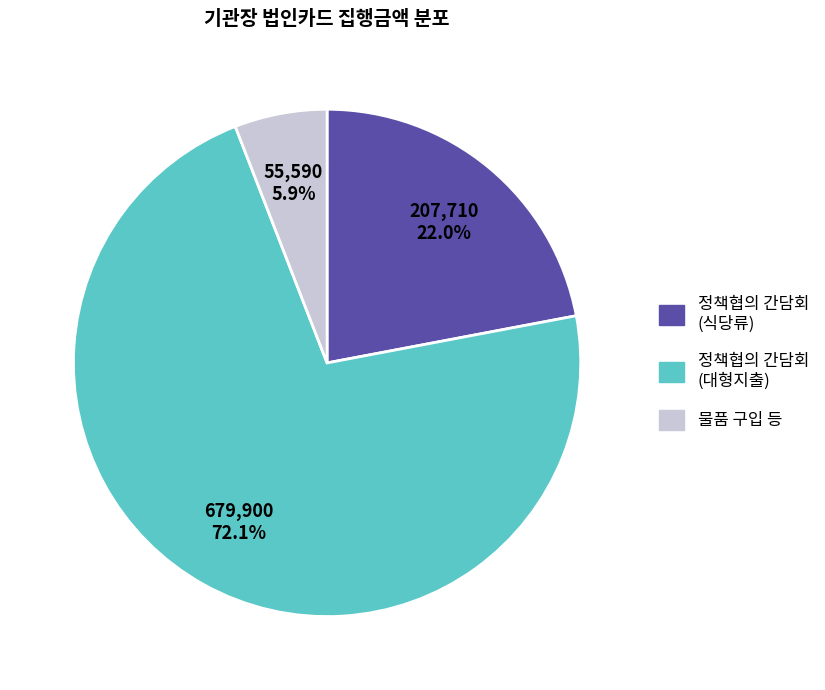

How many segments does this pie chart have?

3